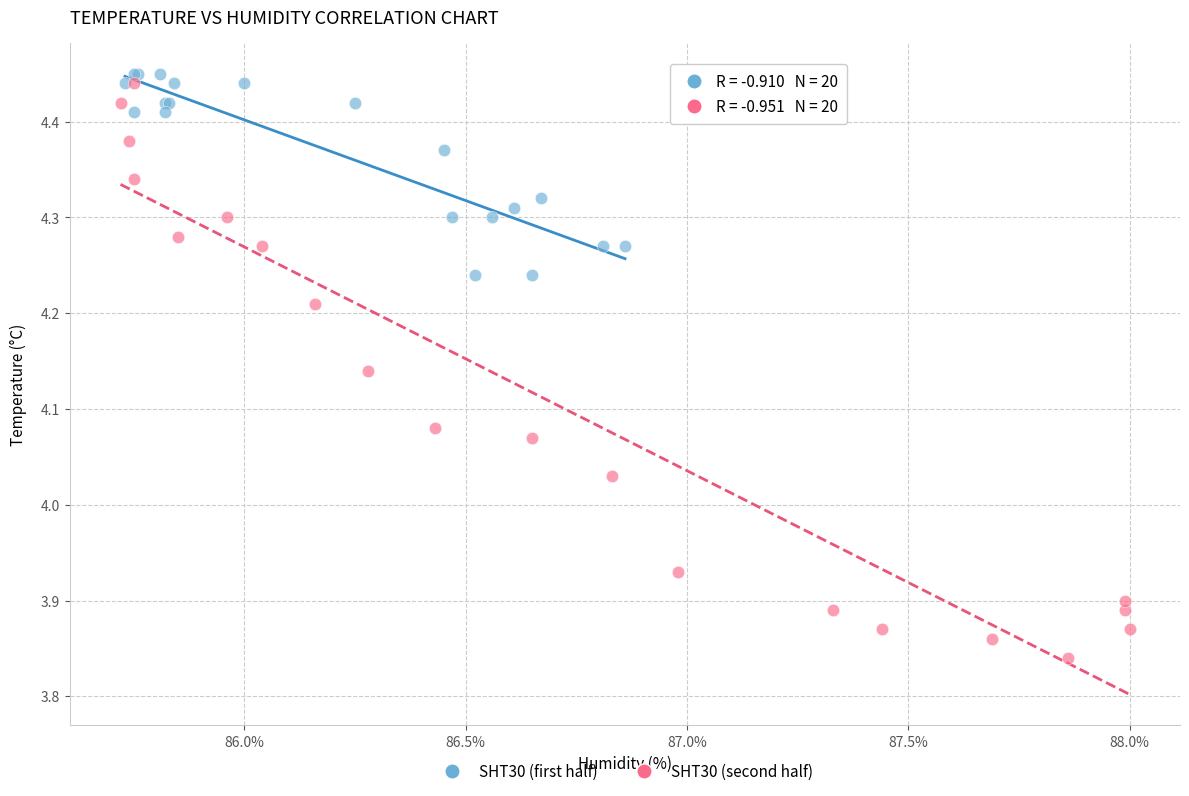

What are all the series names shown in the legend?

SHT30 (first half), SHT30 (second half)